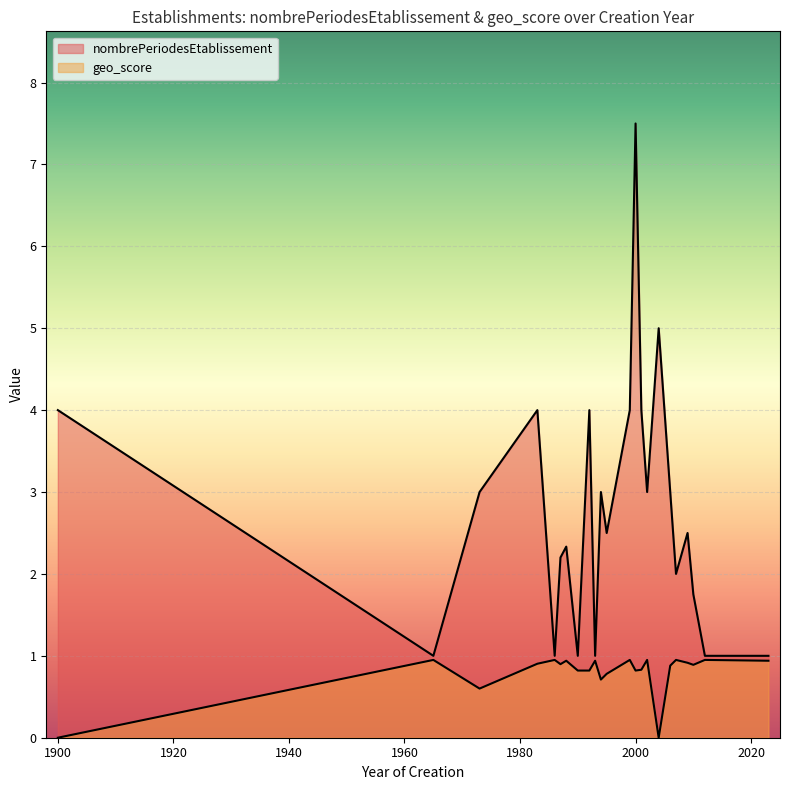

How many lines are shown in the chart?

2